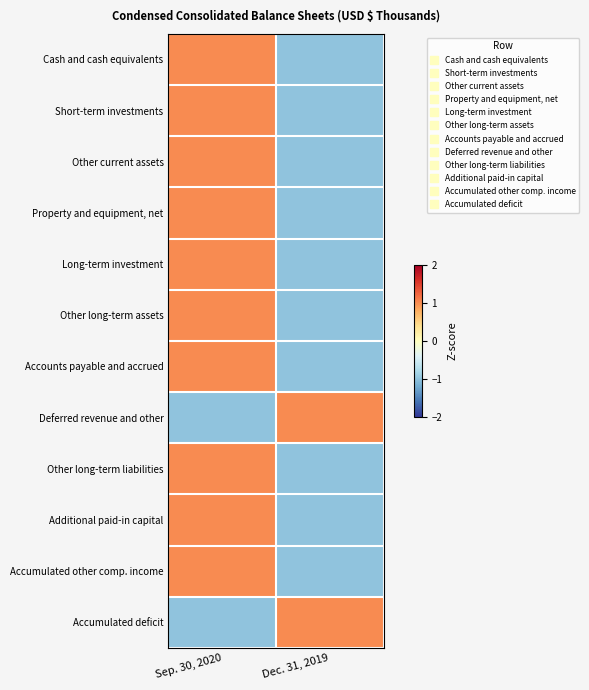

Between Sep. 30, 2020 and Dec. 31, 2019, which series saw the biggest shift?

Cash and cash equivalents